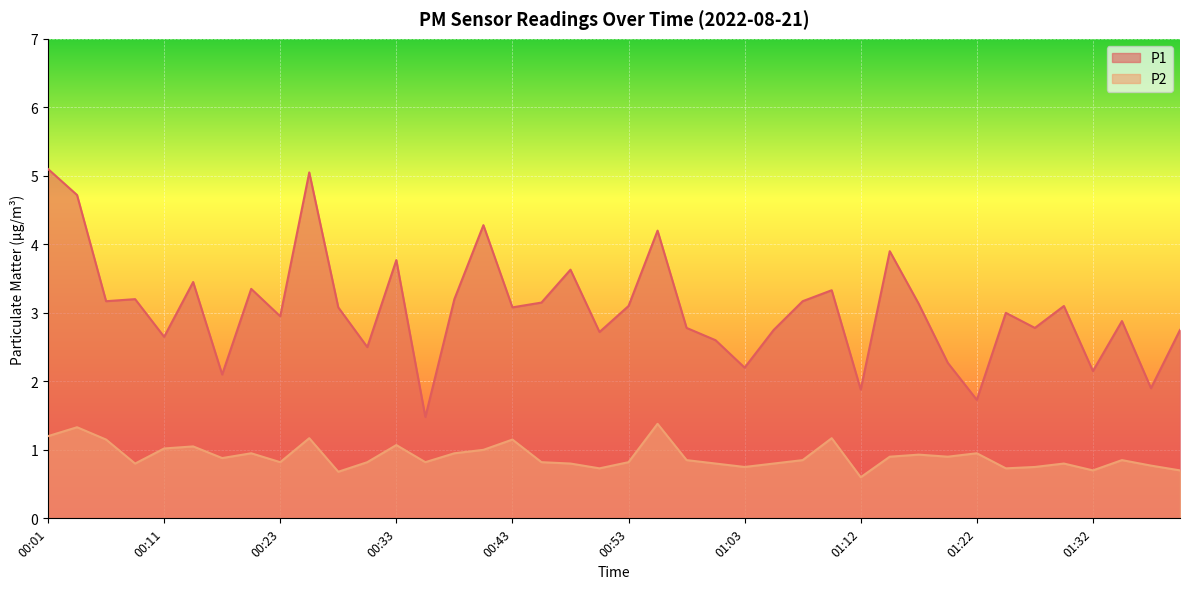

True or false: P2 and P1 intersect in this chart.

False